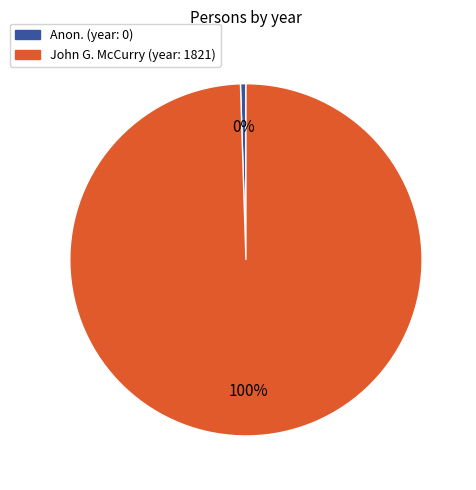

Is it true that John G. McCurry is 100% of the pie?

True